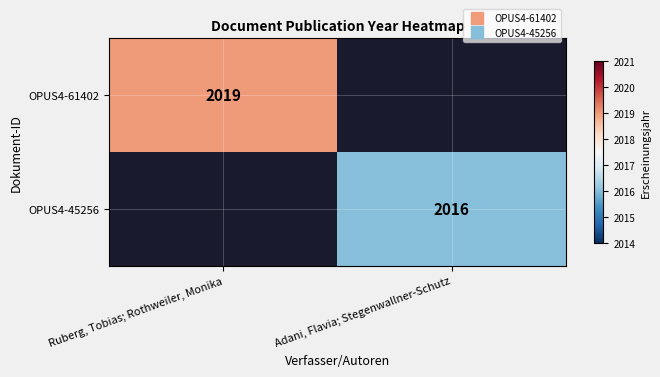

The OPUS4-45256 series shows 3264.0 at Adani, Flavia; Stegenwallner-Schutz. True or false?

False